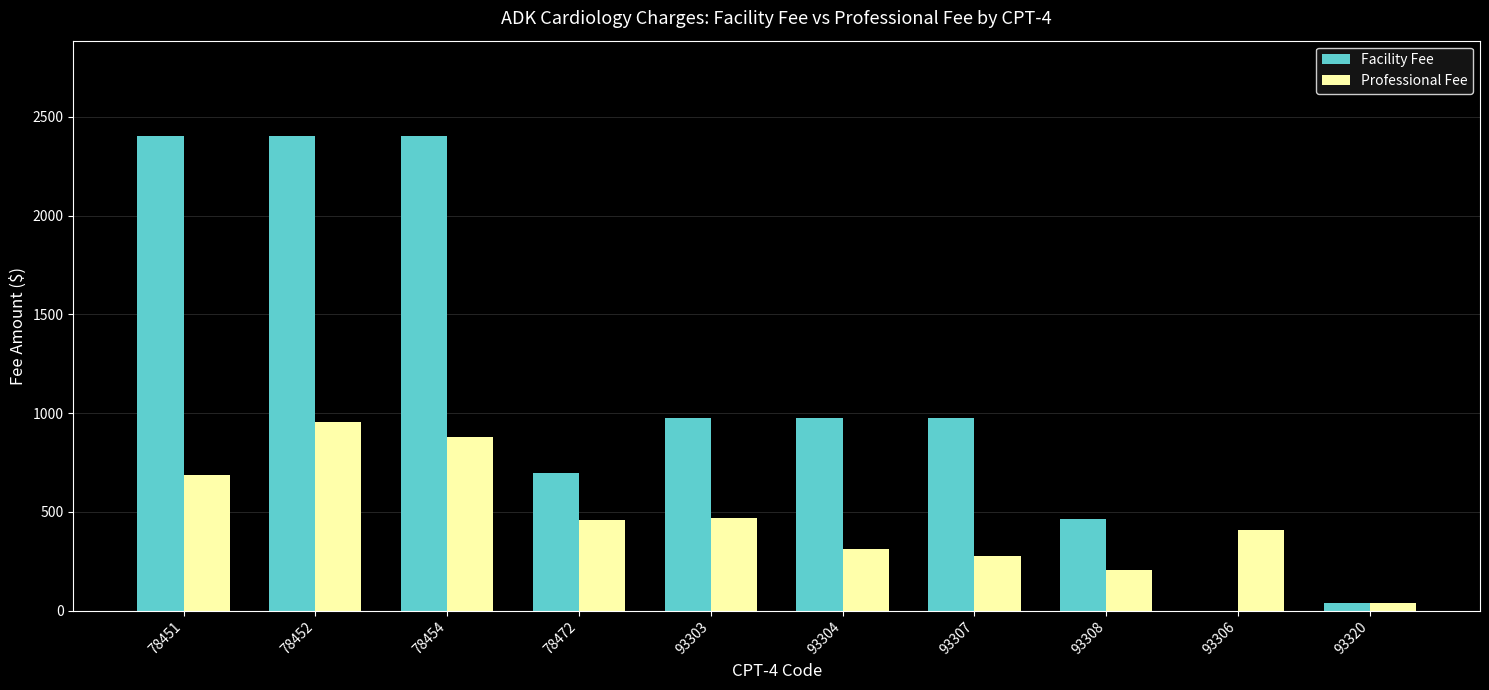

What is the highest value of the Facility Fee series?

2405